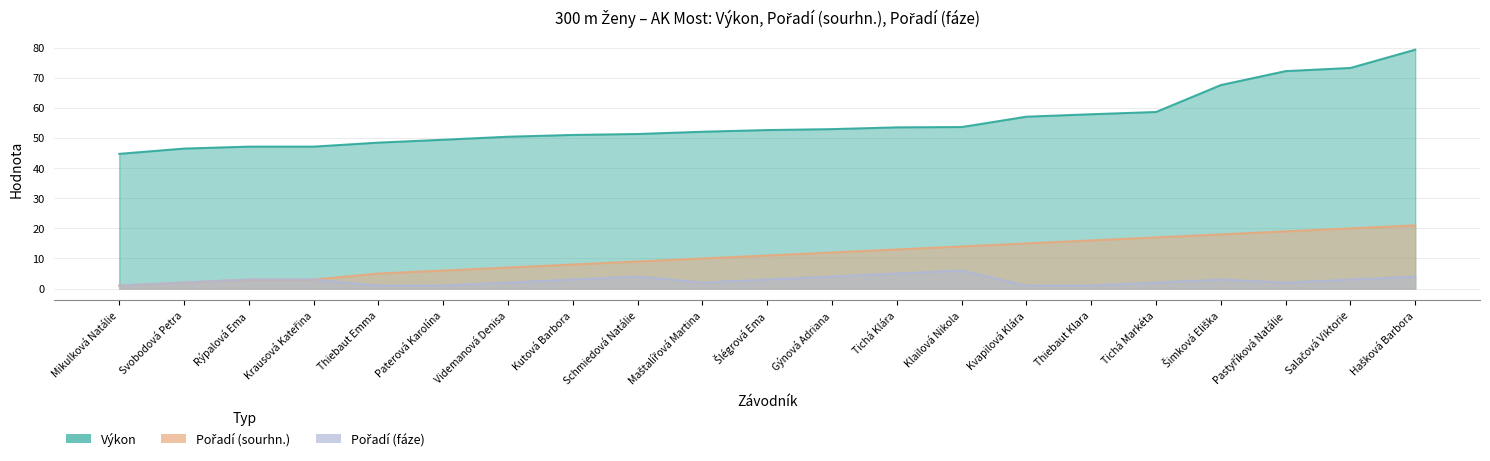

Which series has the largest range (max minus min)?

Výkon